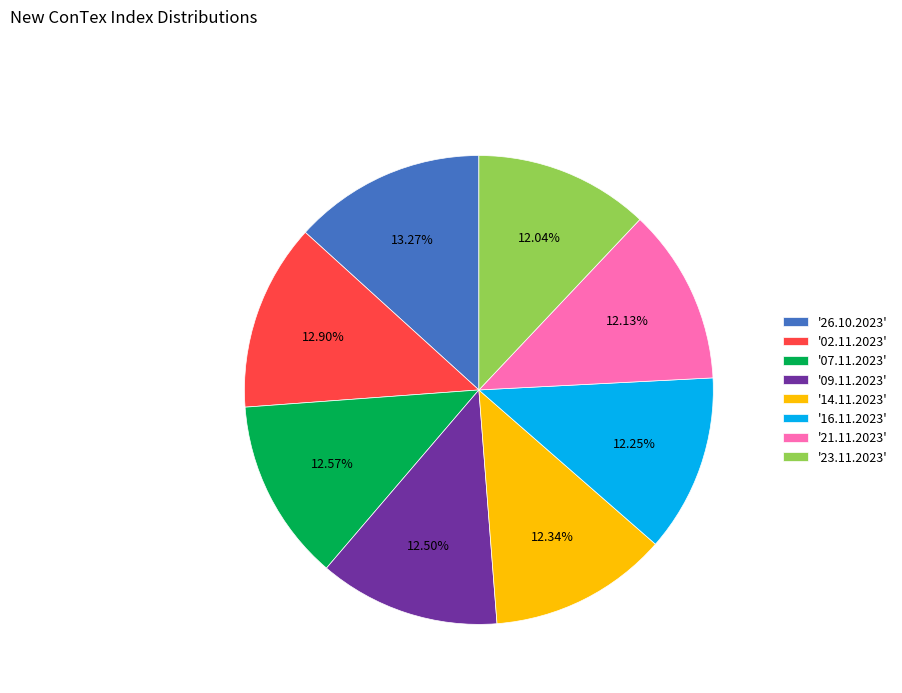

Is '23.11.2023' the majority of the pie?

No